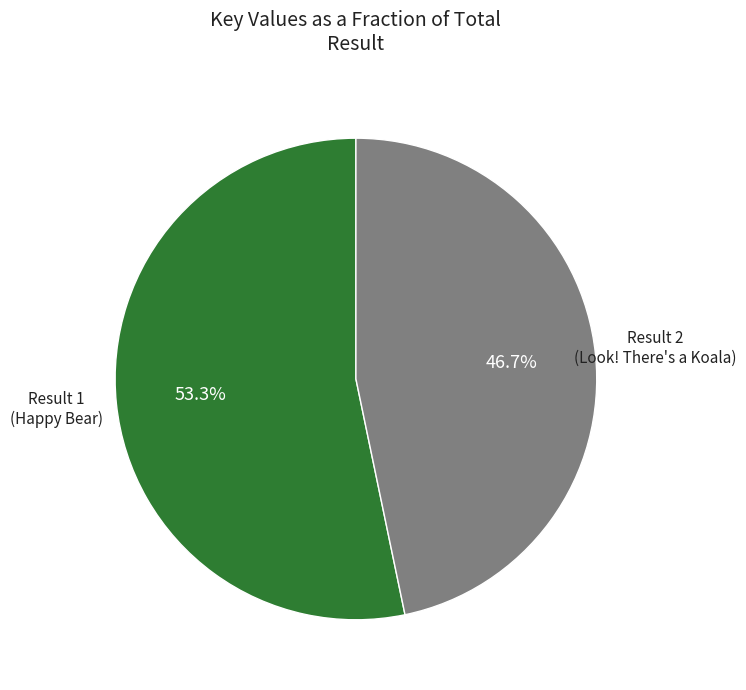

Is there any slice that represents more than half of the pie?

Yes